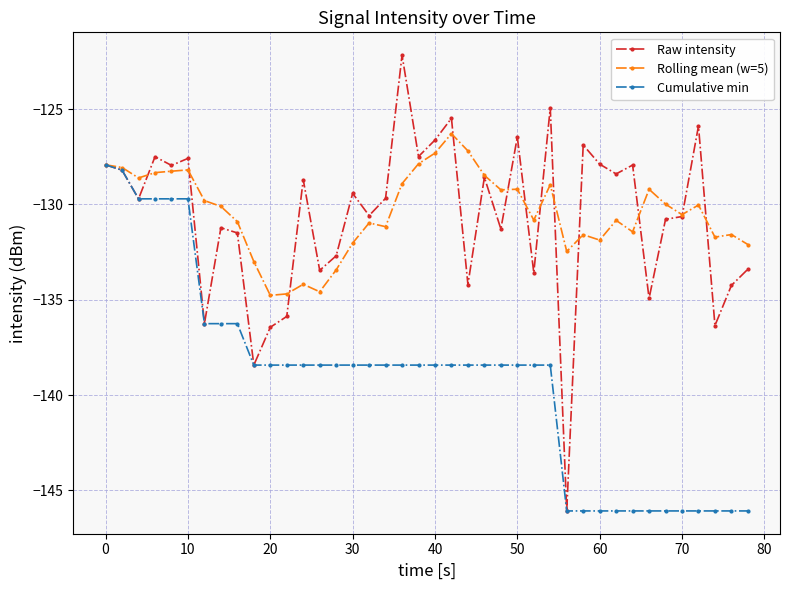

What is the average value of the Rolling mean (w=5) series?

-130.4